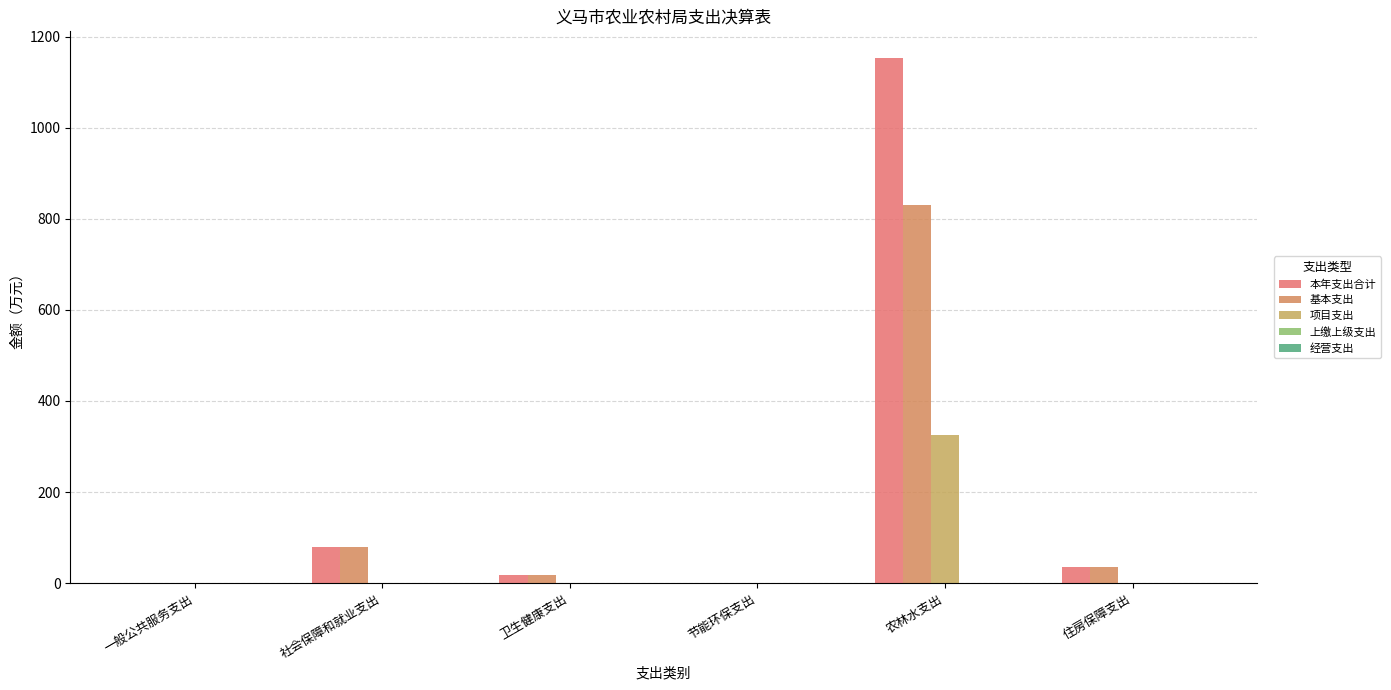

Between 节能环保支出 and 住房保障支出, which series saw the biggest shift?

本年支出合计